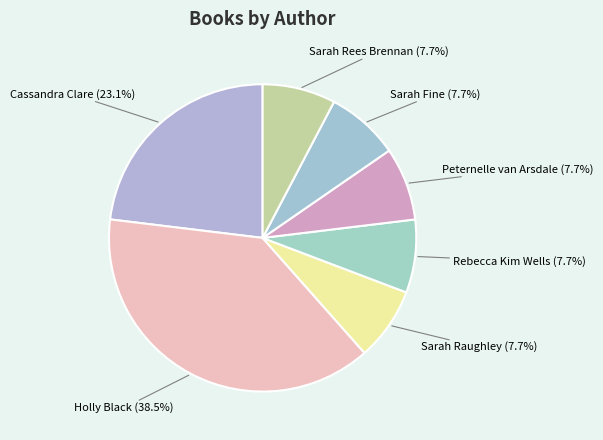

Is there a majority slice in this chart?

No